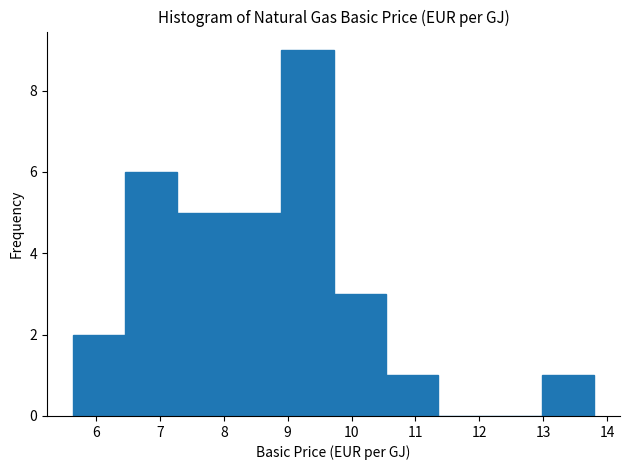

Reading left to right, list every bar in this chart as the range it spans on the x-axis followed by its height. Neither the bar edges nor the heights are printed on the chart, so give them approximately, as read against the axes.

5.6 to 6.5: 2
6.5 to 7.3: 6
7.3 to 8.1: 5
8.1 to 8.9: 5
8.9 to 9.7: 9
9.7 to 10.5: 3
10.5 to 11.3: 1
11.3 to 12.2: 0
12.2 to 13.0: 0
13.0 to 13.8: 1